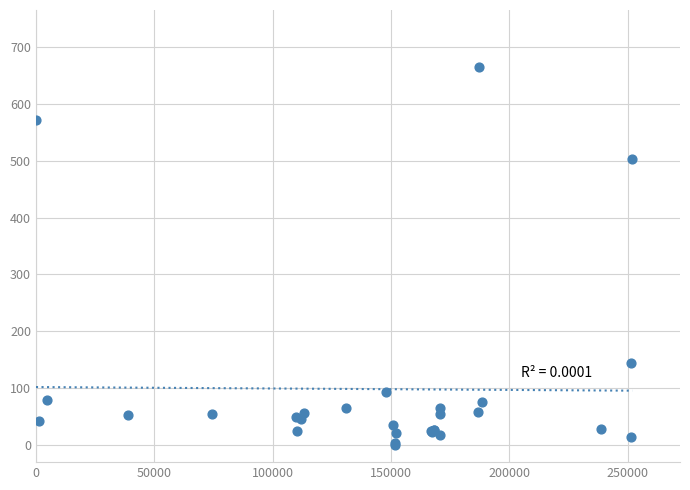

What Y value in the scatter plot is closest to 332?

502